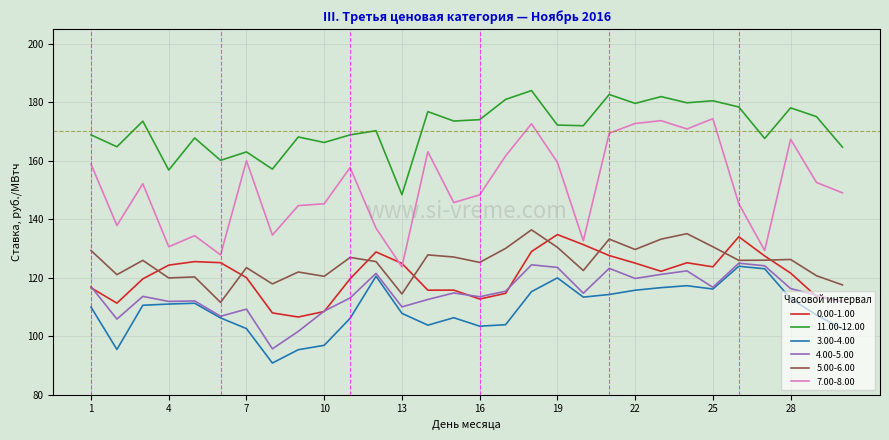

What is the smallest value displayed?

90.8